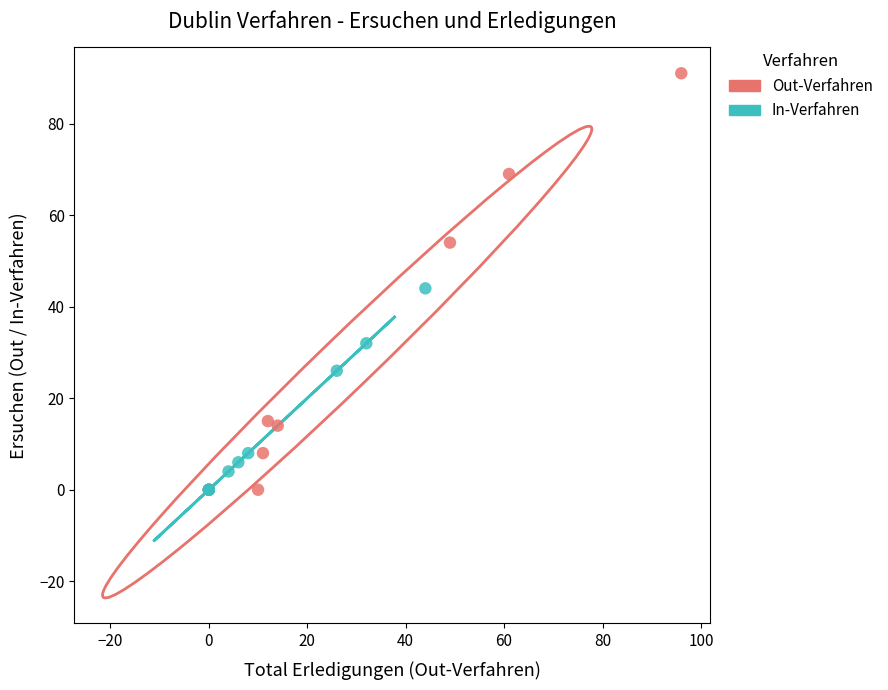

What are all the series names shown in the legend?

Out-Verfahren, In-Verfahren